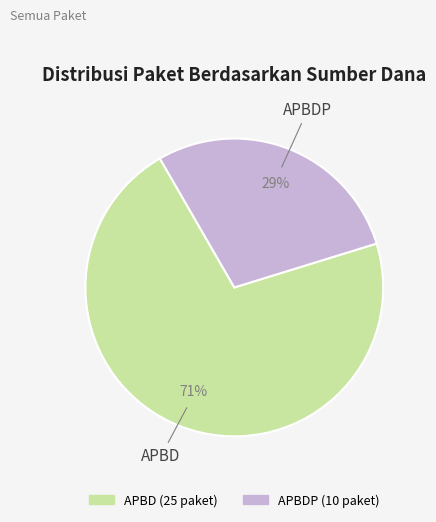

Is APBD the majority of the pie?

Yes